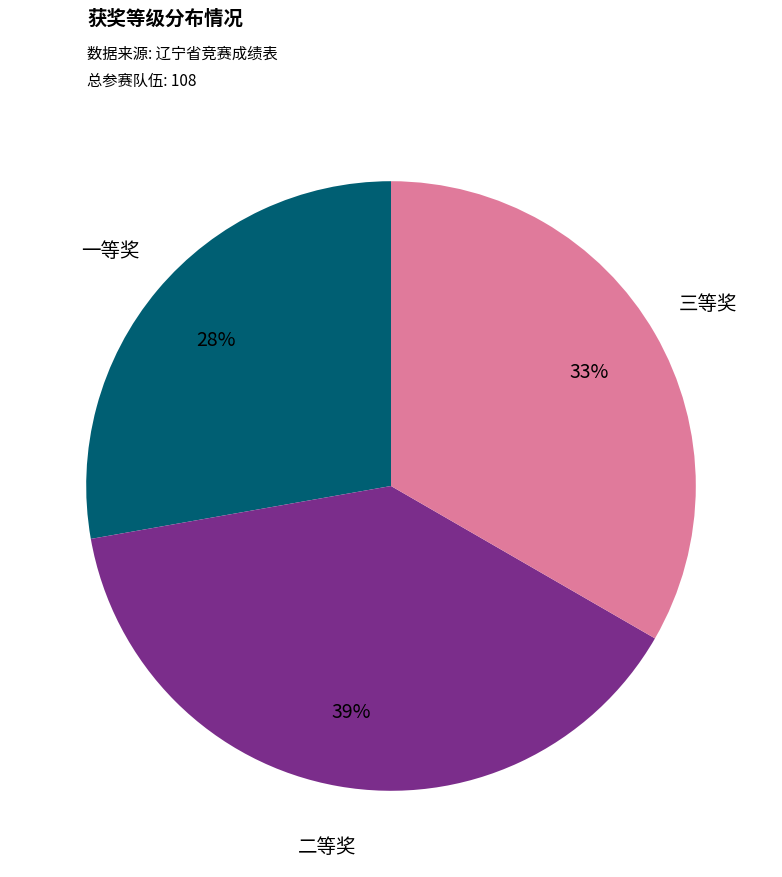

To the nearest percent, what is the combined percentage of 三等奖 and 一等奖?

61%